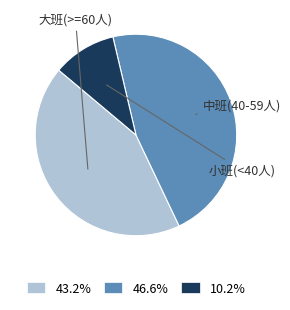

Is there any slice that represents more than half of the pie?

No